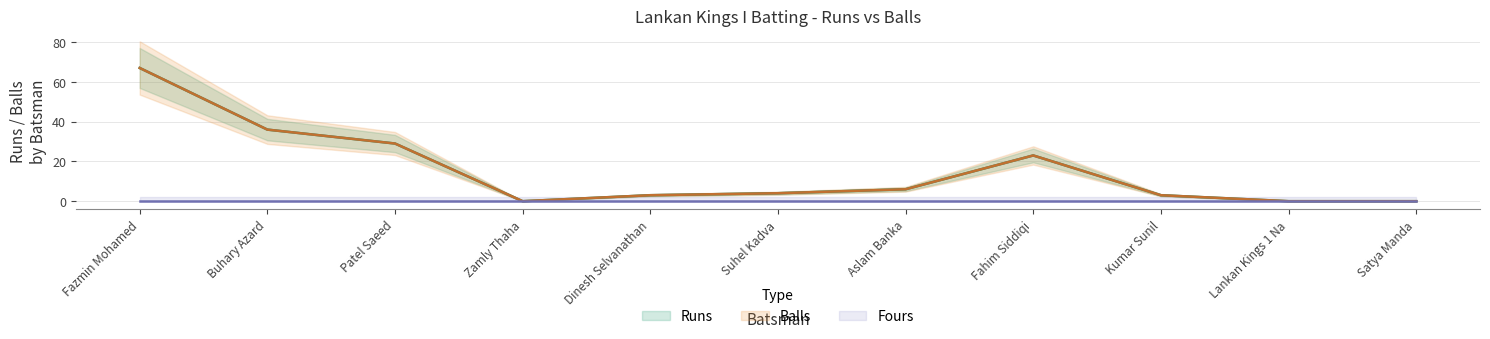

How many positive values does the Runs series have?

8